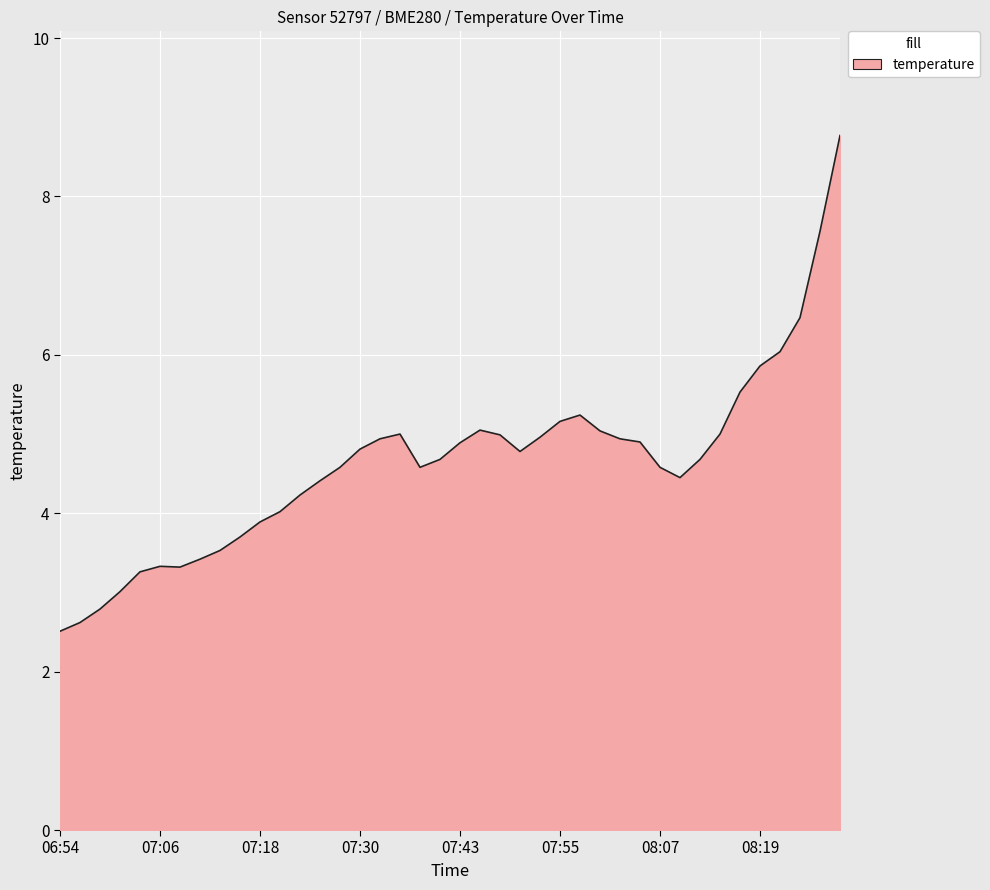

What is the difference between the maximum and minimum values?

6.3